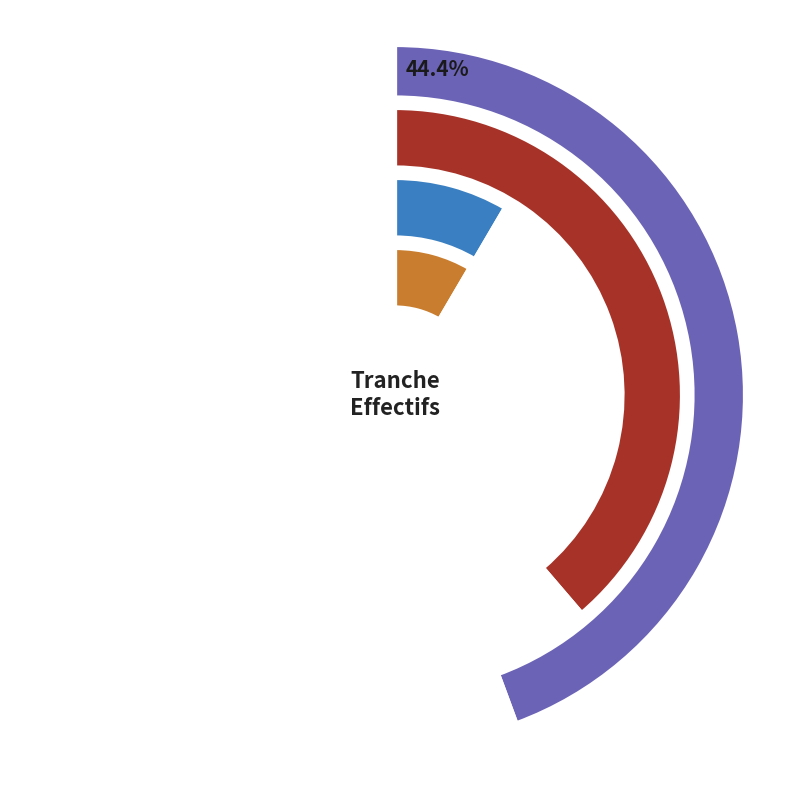

What percentage is NOT represented by 03?

97.9%